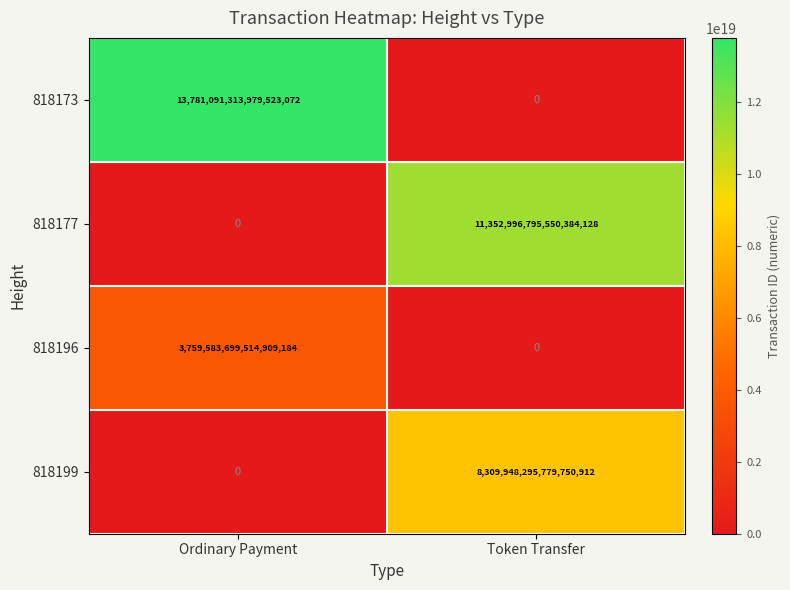

Which category has the lowest value in the 818196 series?

Token Transfer